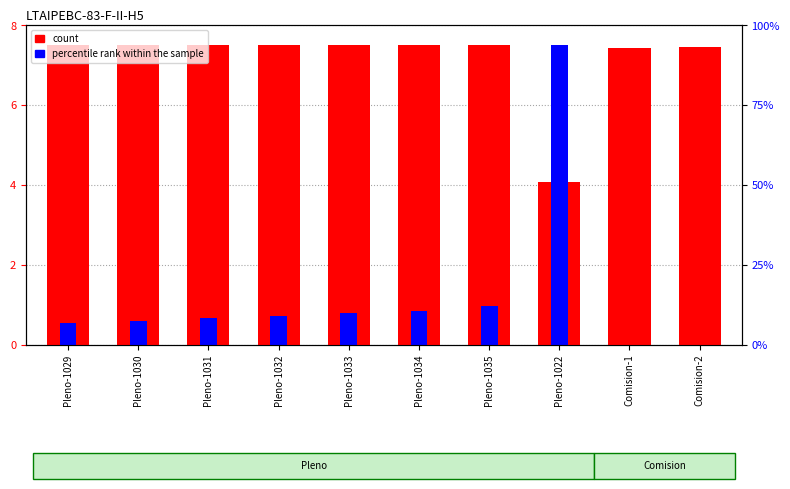

At how many categories does at least one series exceed 7?

10